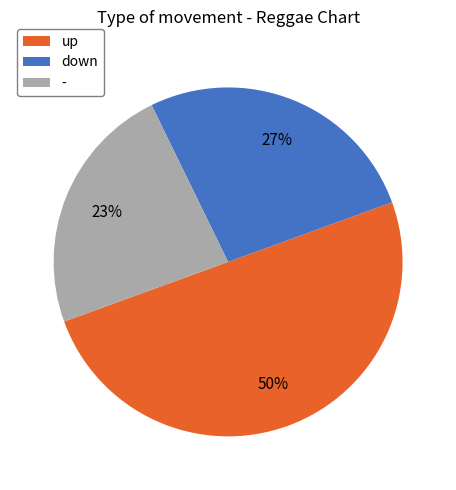

To the nearest percent, what percentage of the pie is up?

50%